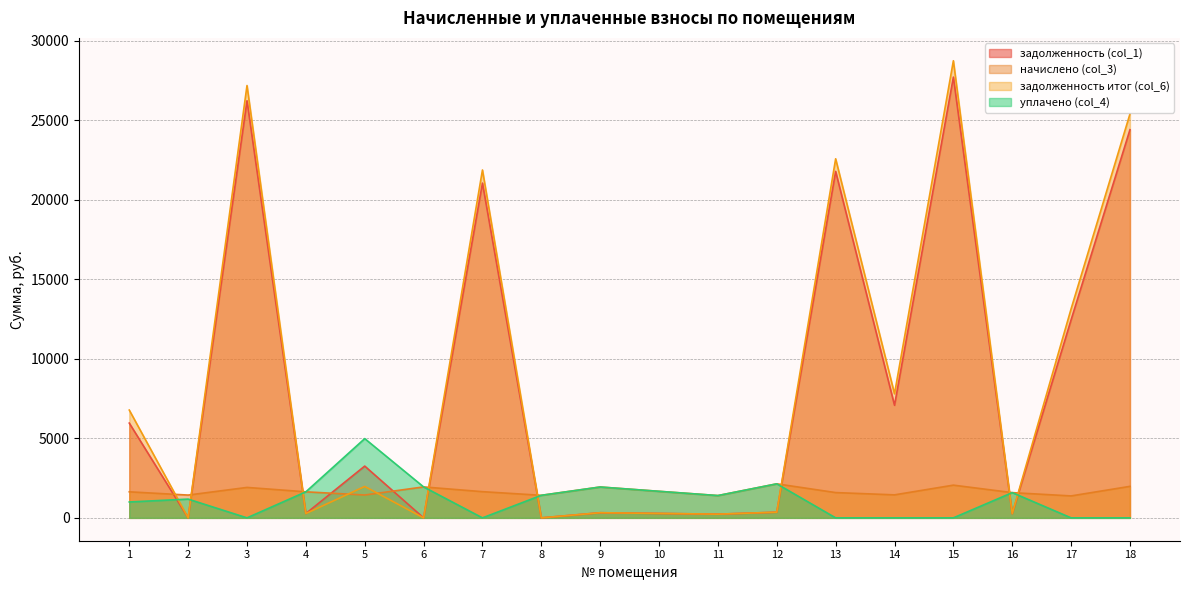

How many data points in уплачено (col_4) are above 1402?

9